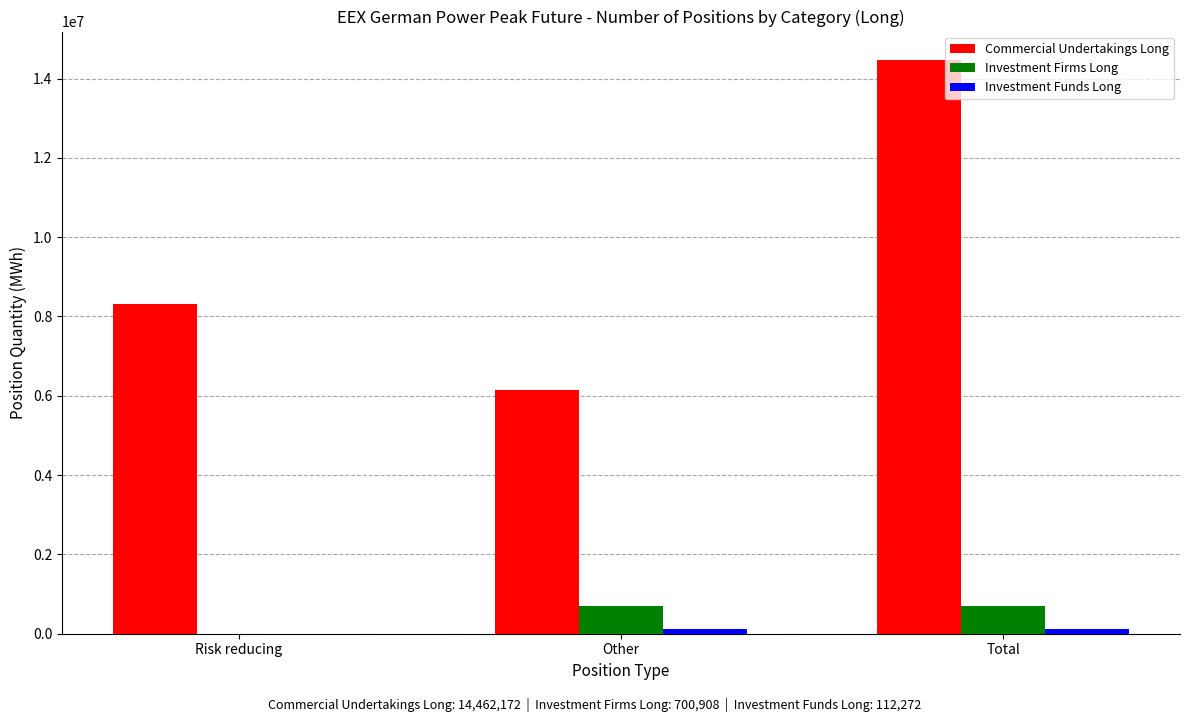

How many categories are shown in the chart?

3